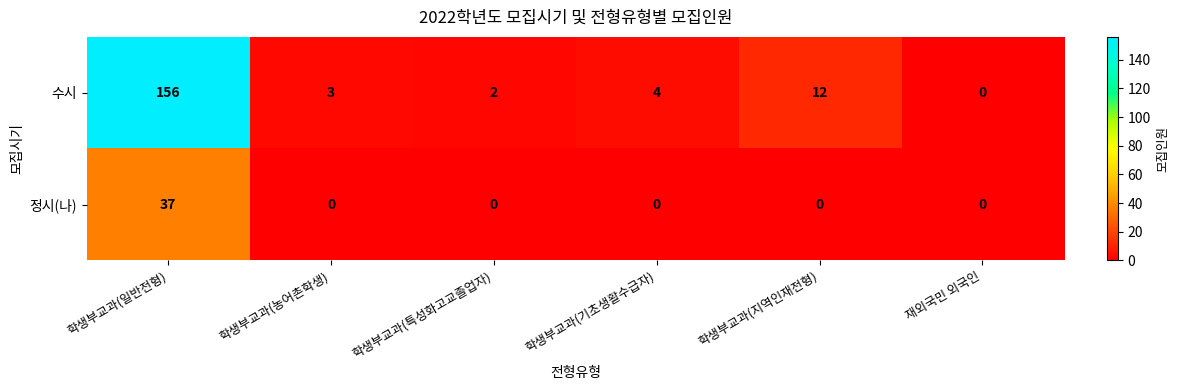

What value does the 수시 series have at 학생부교과(농어촌학생), to the nearest 5?

5